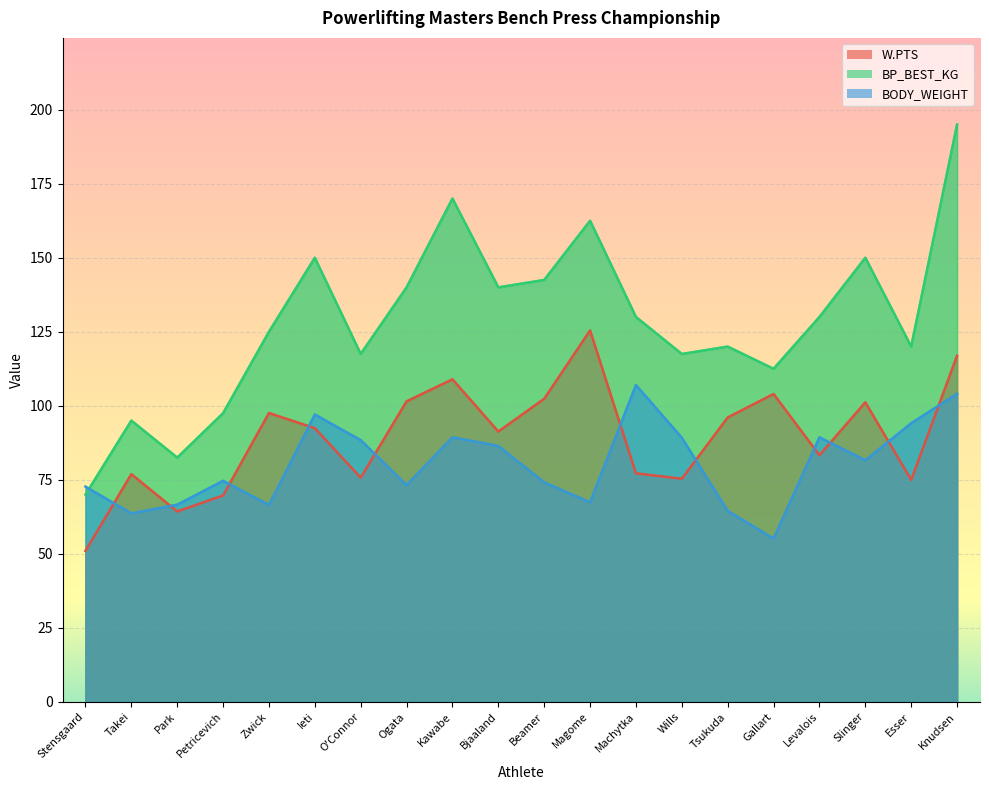

In BP_BEST_KG, how many points are higher than both neighbors (excluding endpoints)?

6